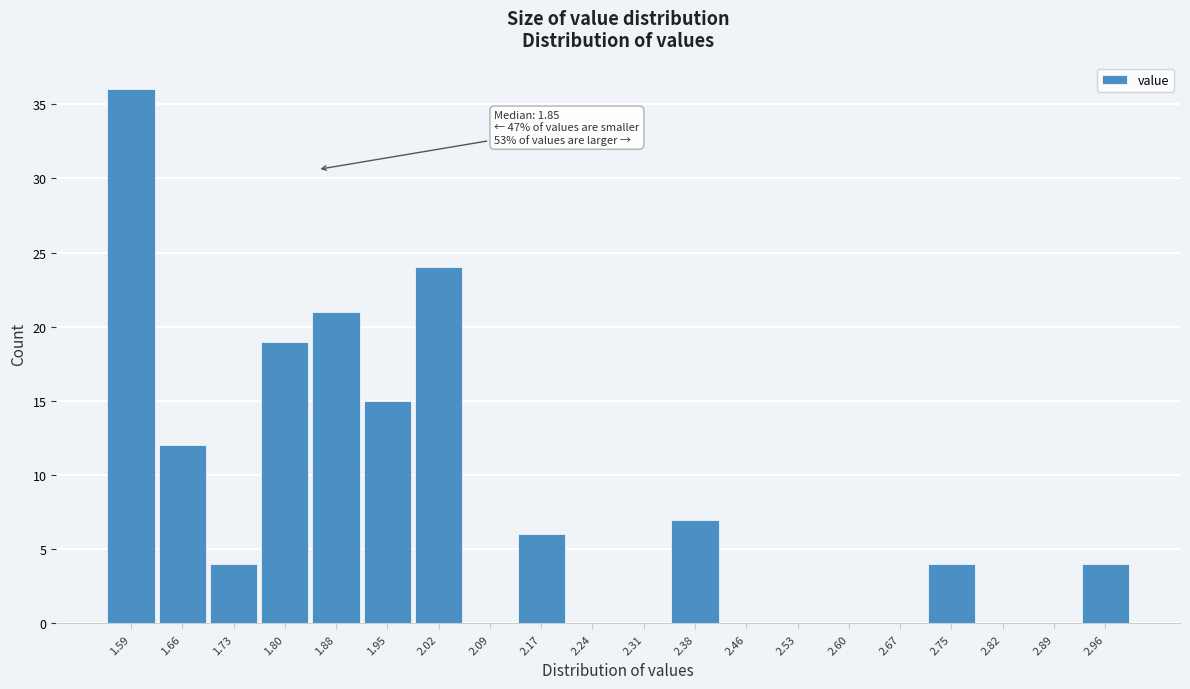

Which range on the x-axis has the tallest bar?

1.55 to 1.62